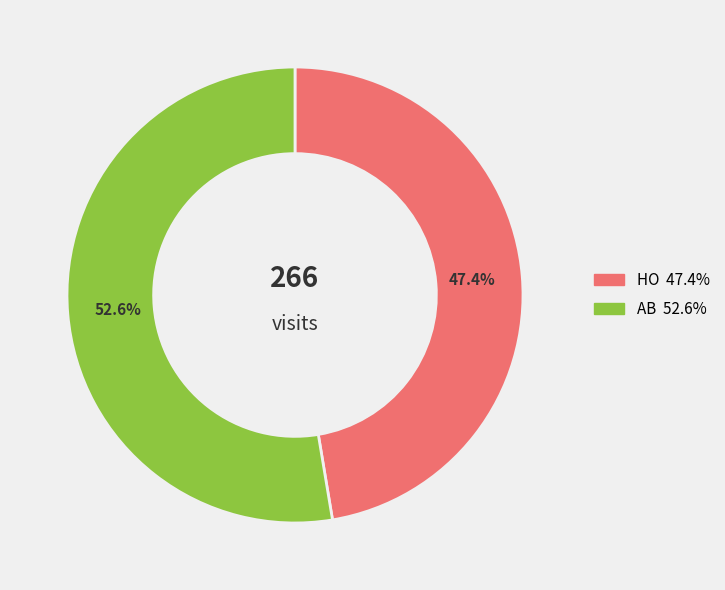

To the nearest percent, what is the average slice percentage?

50%